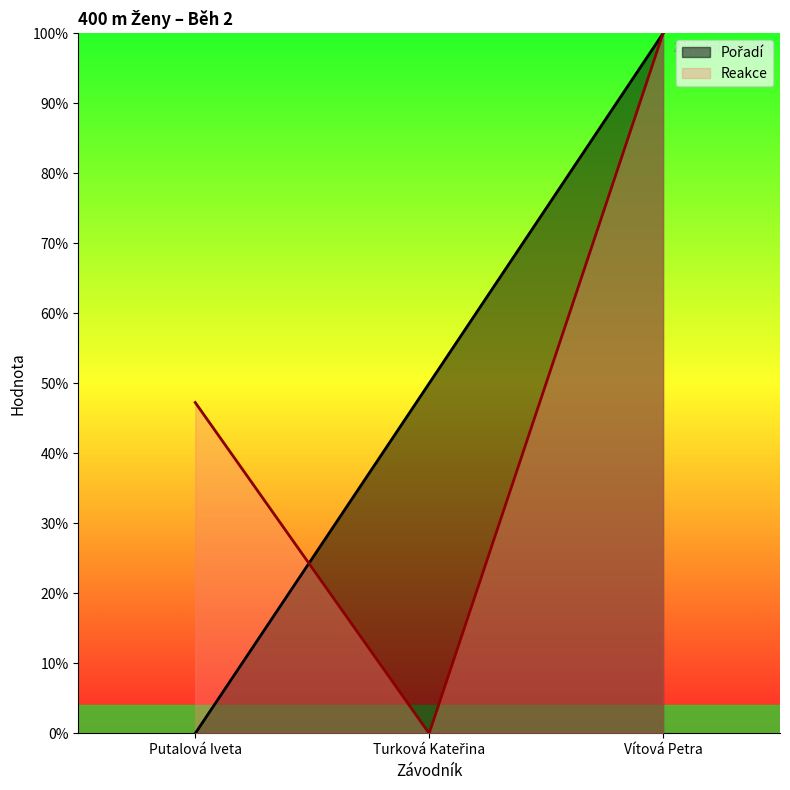

At how many categories does at least one series exceed 0?

3